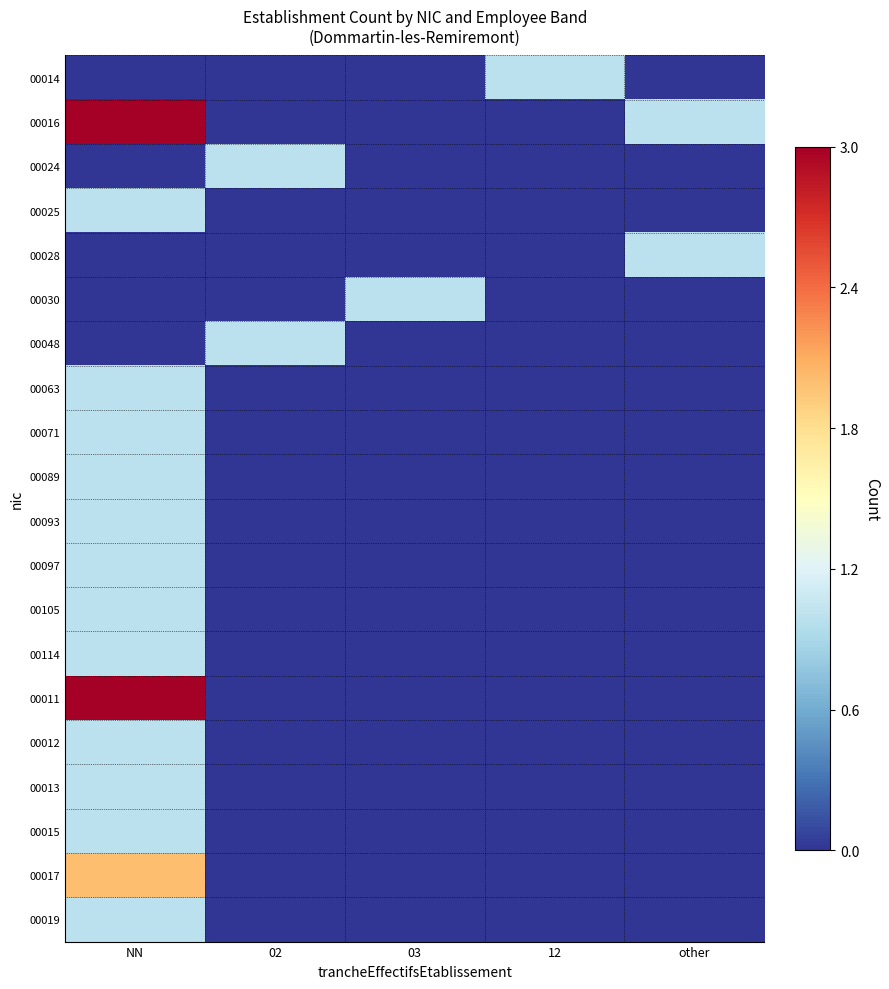

Reading left to right, what are all the values shown in this chart?

00014: NN=0	02=0	03=0	12=1	other=0
00016: NN=3	02=0	03=0	12=0	other=1
00024: NN=0	02=1	03=0	12=0	other=0
00025: NN=1	02=0	03=0	12=0	other=0
00028: NN=0	02=0	03=0	12=0	other=1
00030: NN=0	02=0	03=1	12=0	other=0
00048: NN=0	02=1	03=0	12=0	other=0
00063: NN=1	02=0	03=0	12=0	other=0
00071: NN=1	02=0	03=0	12=0	other=0
00089: NN=1	02=0	03=0	12=0	other=0
00093: NN=1	02=0	03=0	12=0	other=0
00097: NN=1	02=0	03=0	12=0	other=0
00105: NN=1	02=0	03=0	12=0	other=0
00114: NN=1	02=0	03=0	12=0	other=0
00011: NN=3	02=0	03=0	12=0	other=0
00012: NN=1	02=0	03=0	12=0	other=0
00013: NN=1	02=0	03=0	12=0	other=0
00015: NN=1	02=0	03=0	12=0	other=0
00017: NN=2	02=0	03=0	12=0	other=0
00019: NN=1	02=0	03=0	12=0	other=0